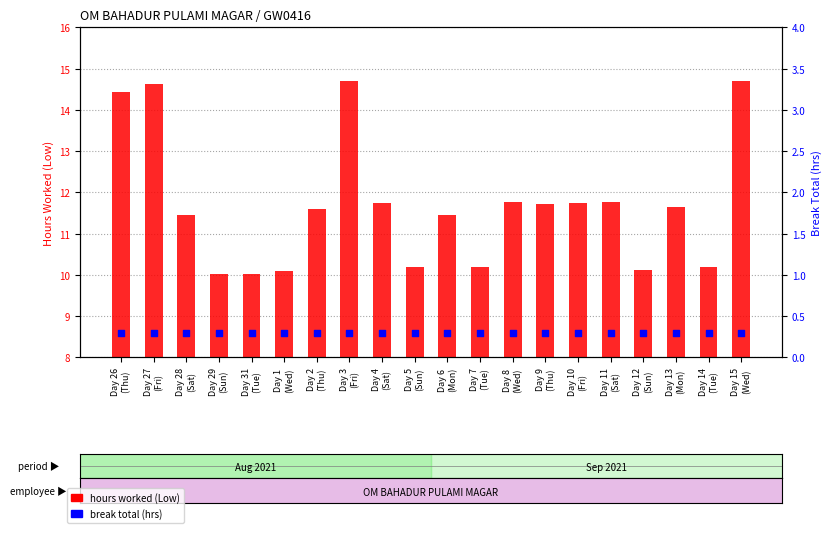

What is the total value across all series at Day 11
(Sat)?

12.1